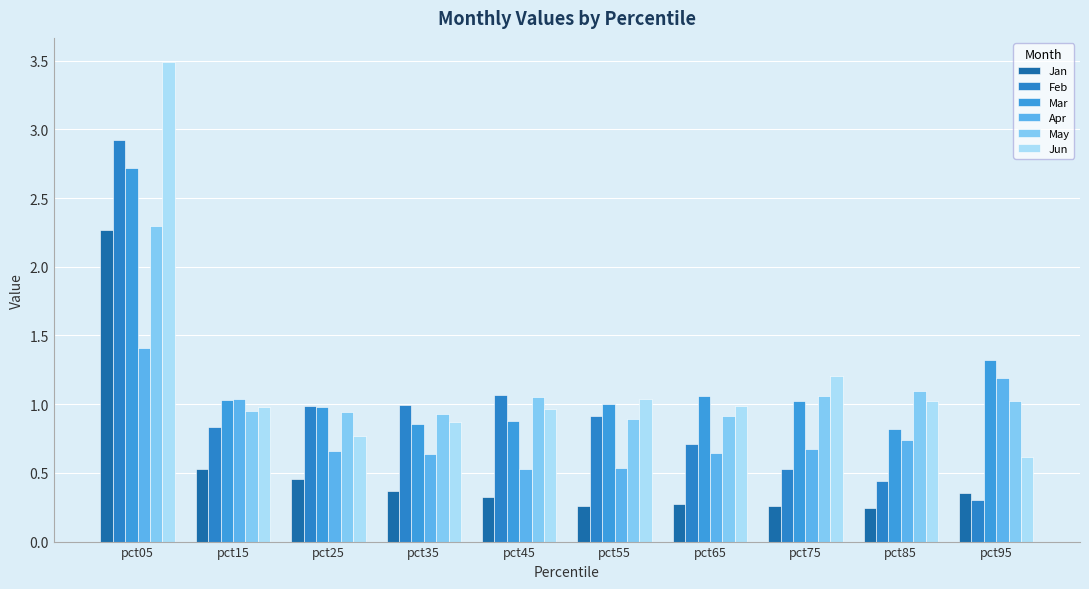

Rank the series at pct05 from highest to lowest value.

Jun, Feb, Mar, May, Jan, Apr